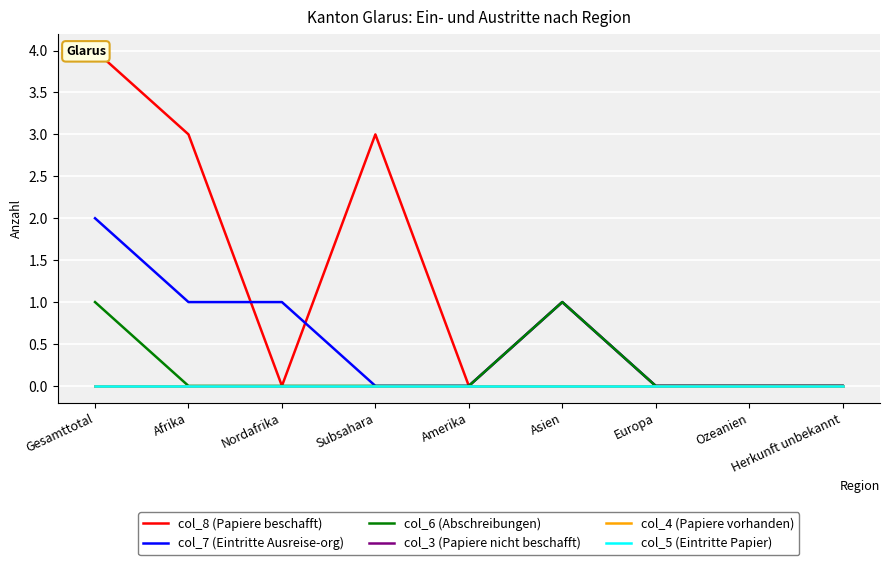

True or false: col_3 (Papiere nicht beschafft) and col_8 (Papiere beschafft) intersect in this chart.

False